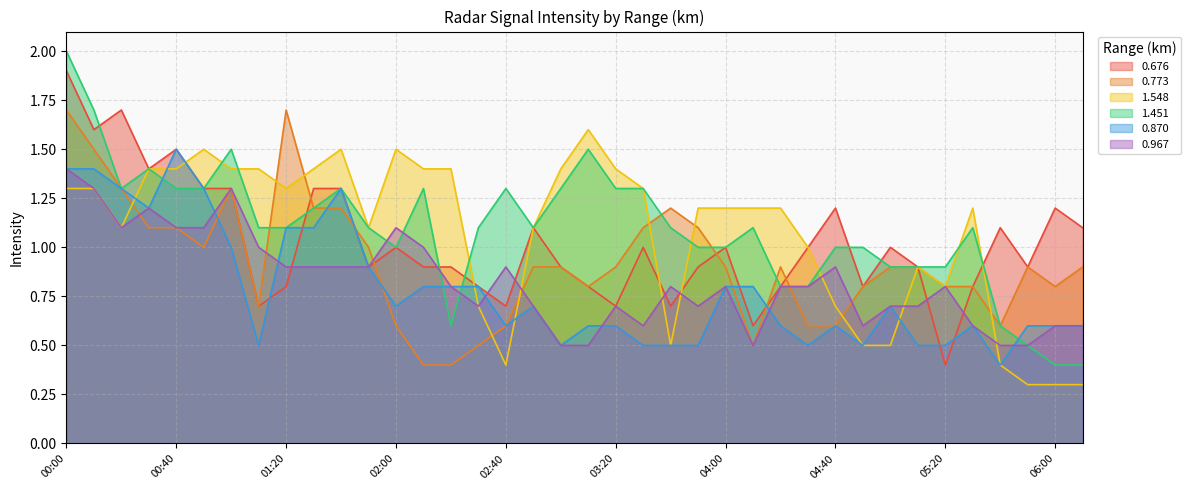

What position from the left is 01:10?

8